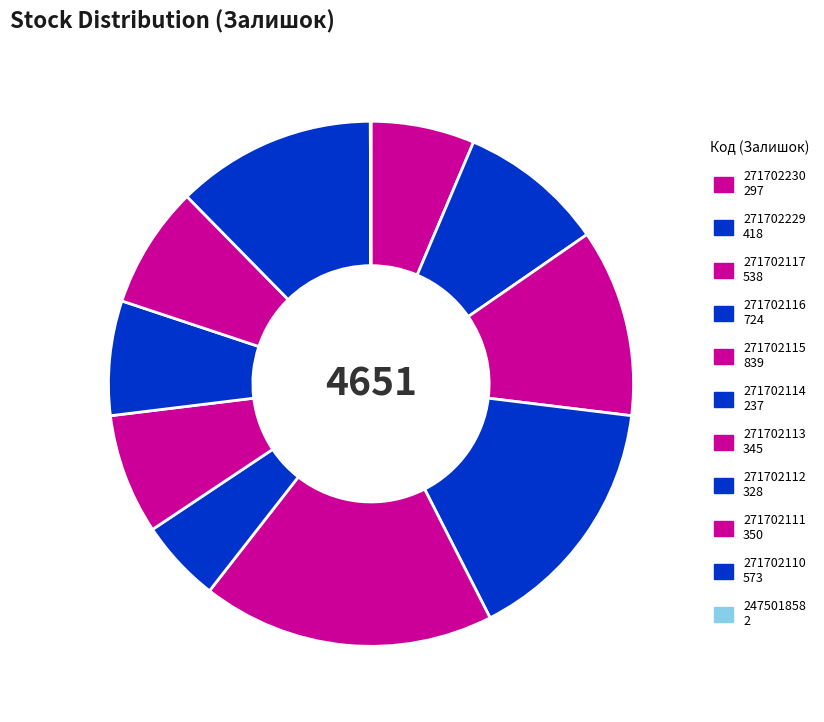

What percentage is NOT represented by 271702115?

82.0%